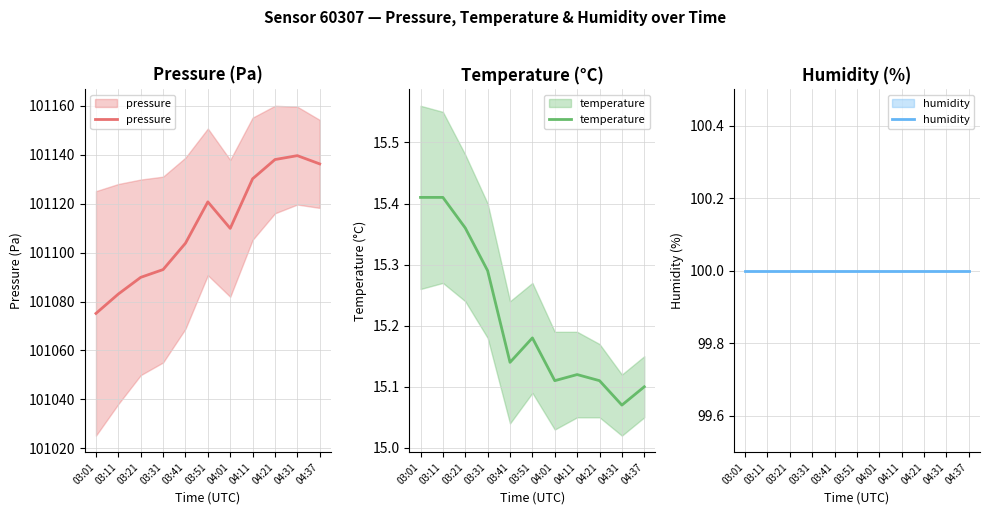

Does the chart have visible grid lines?

Yes